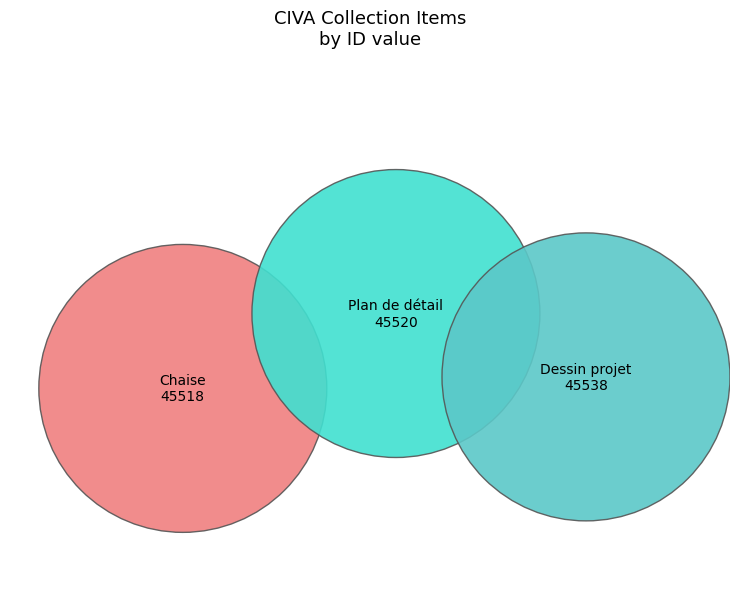

Which has a higher value, Dessin d'un projet de cache-radiateur or Plan de détail de la grille du jardinet?

Dessin d'un projet de cache-radiateur